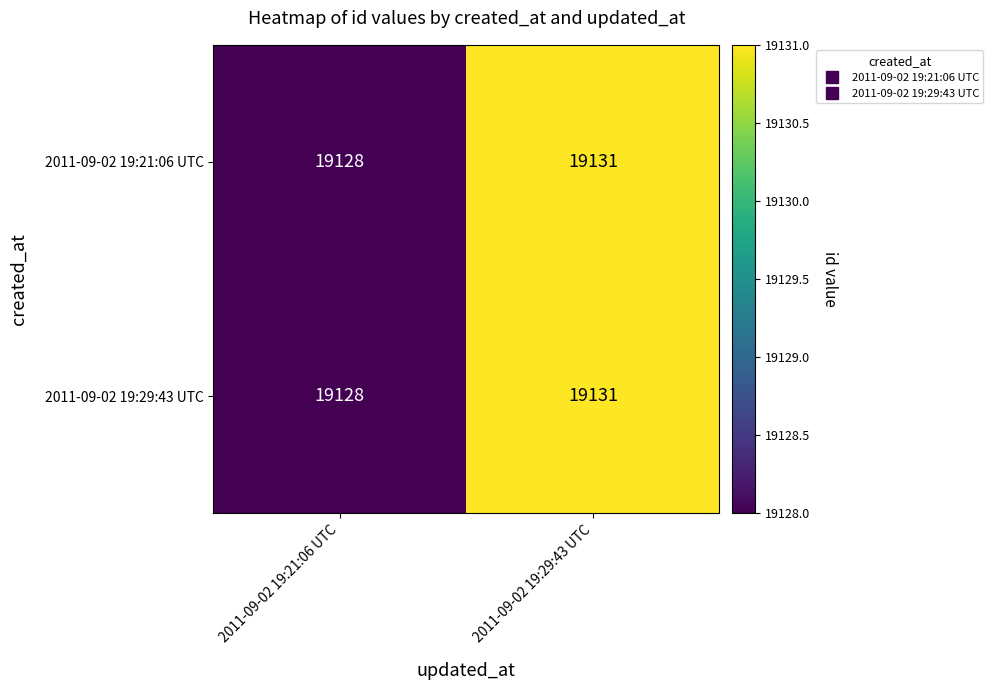

What is the total value across all series at 2011-09-02 19:29:43 UTC?

38262